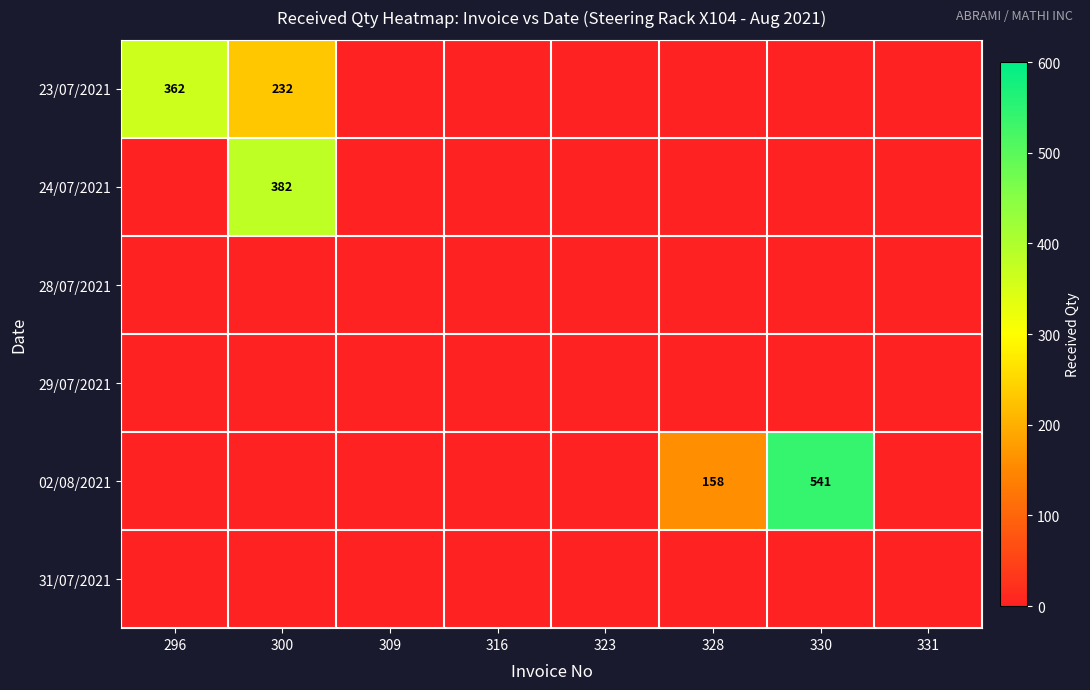

What is the difference between the highest and lowest values at 330?

541